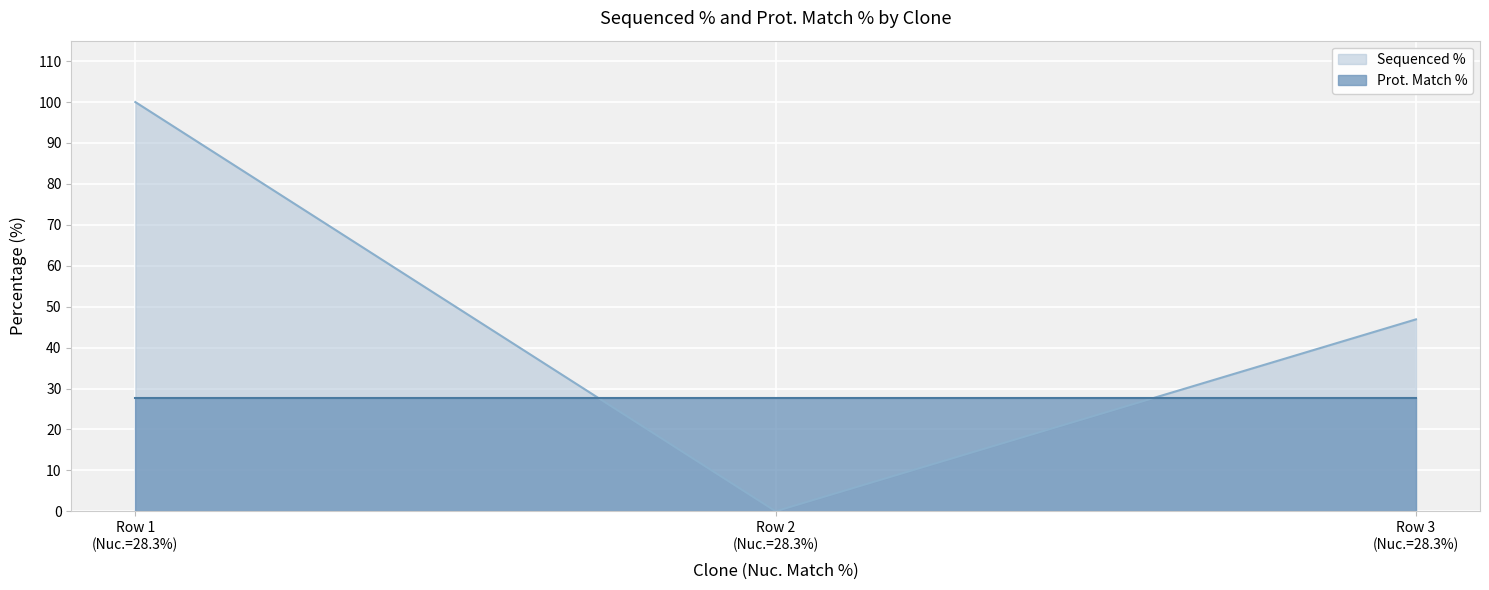

Rank the series by their maximum value, from lowest to highest.

Prot. Match %, Sequenced %